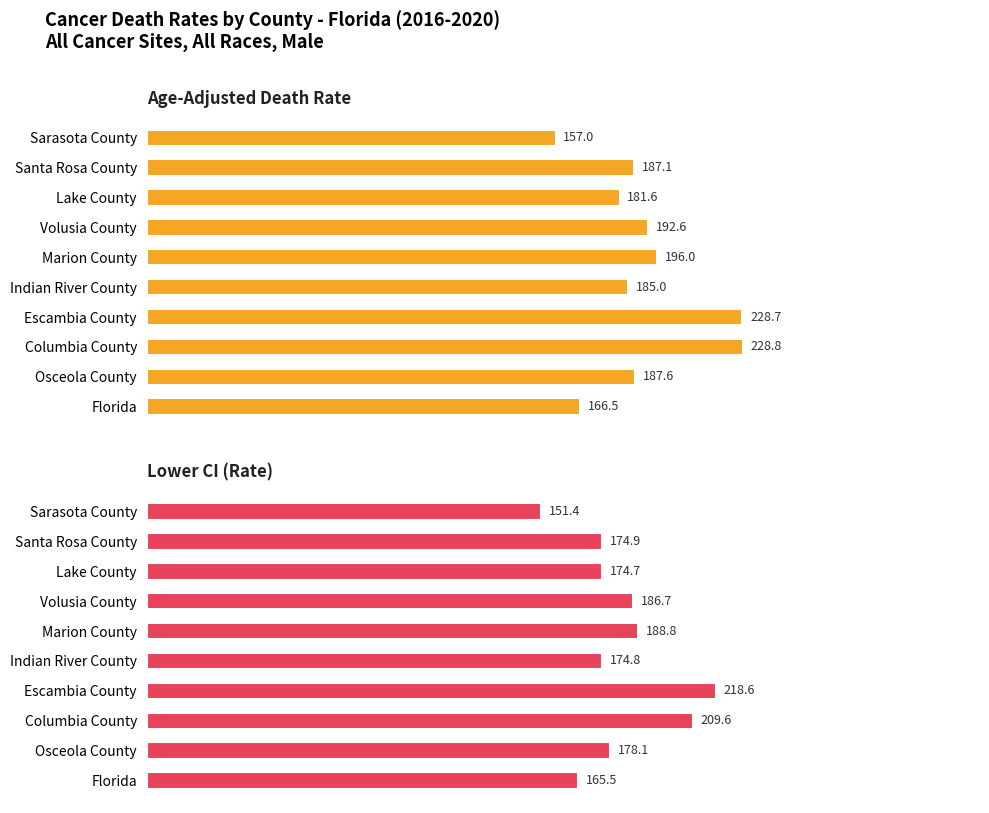

Is it true that Age-Adjusted Death Rate equals 267.6 at Indian River County?

False